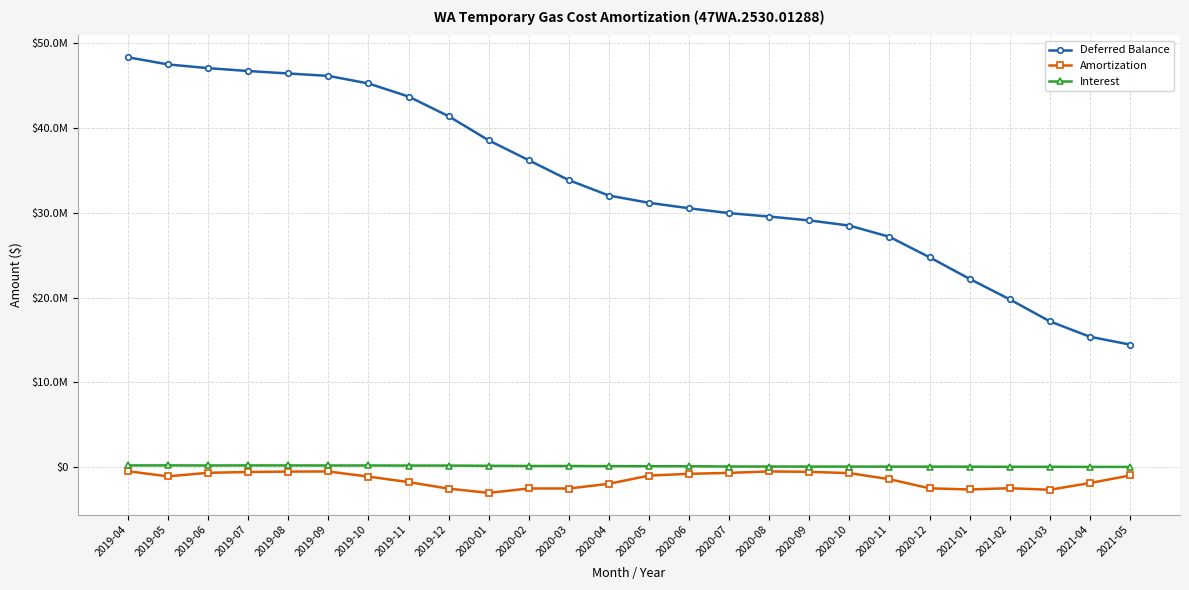

Does the chart display data point markers on the line(s)?

Yes